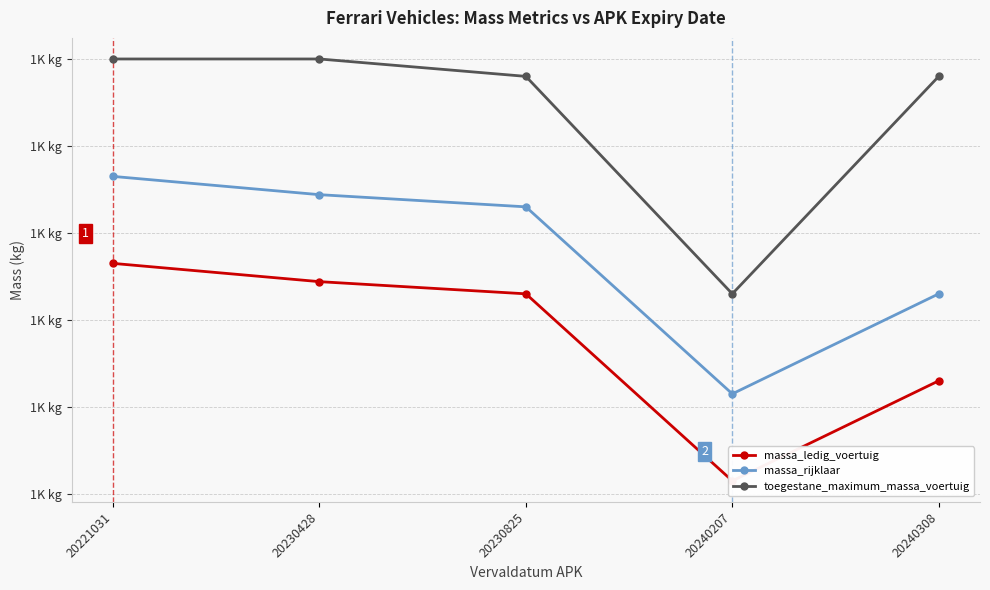

Reading right to left, list all the values displayed in this chart.

massa_ledig_voertuig: 20240308=1330	20240207=1215	20230825=1430	20230428=1444	20221031=1465
massa_rijklaar: 20240308=1430	20240207=1315	20230825=1530	20230428=1544	20221031=1565
toegestane_maximum_massa_voertuig: 20240308=1680	20240207=1430	20230825=1680	20230428=1700	20221031=1700